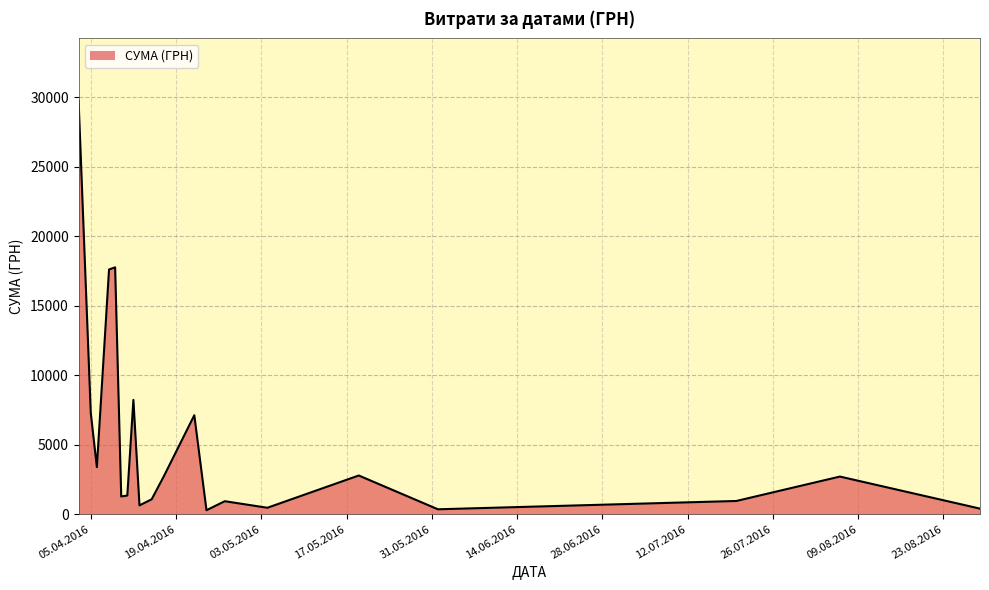

What is the maximum value shown in the chart?

29769.0